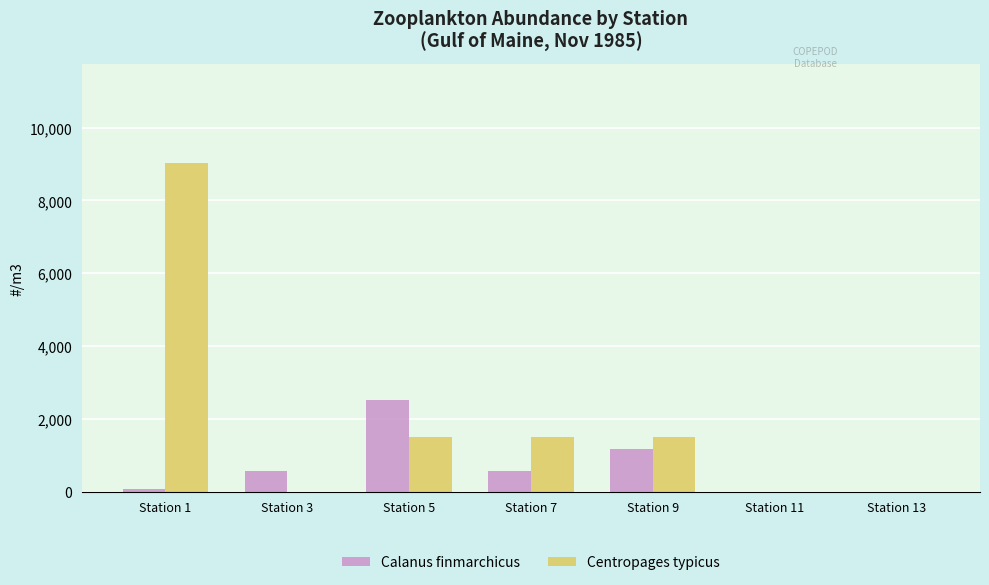

Which series has the largest total across all categories?

Centropages typicus